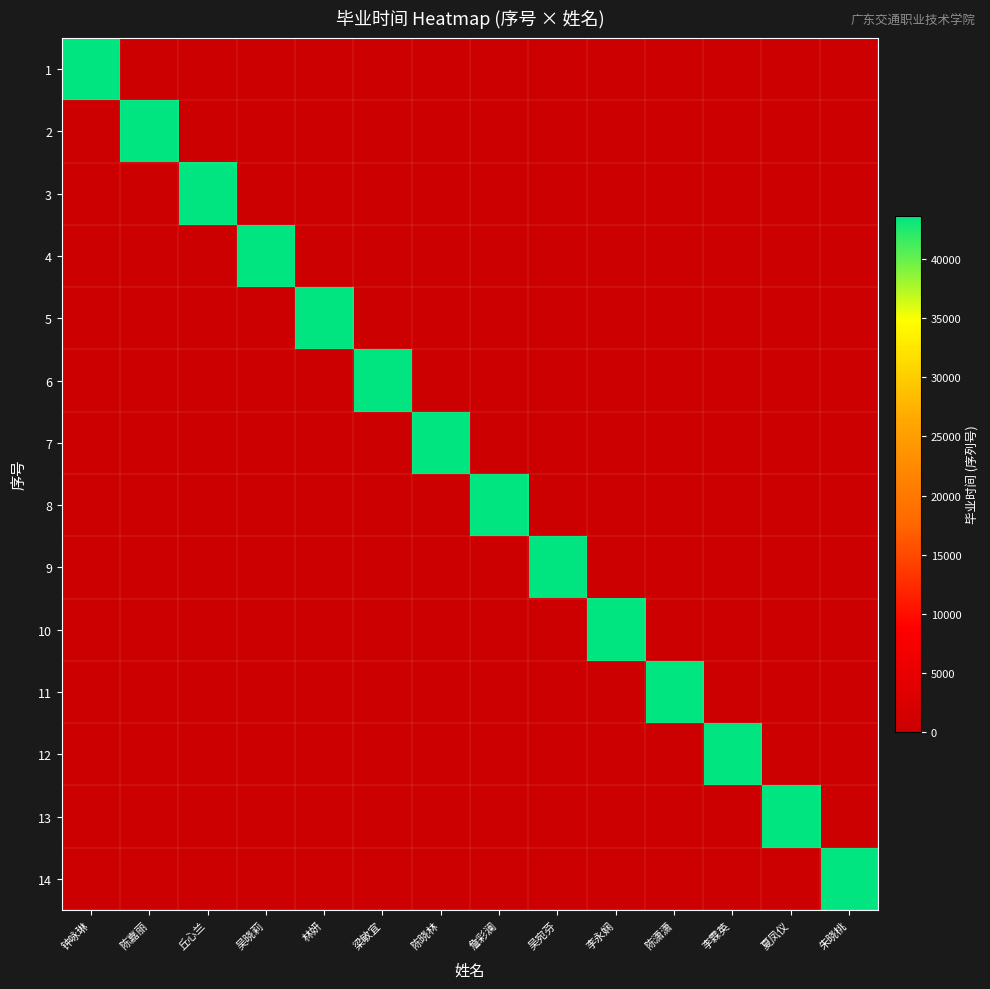

At 李霖英, list the series in order from smallest to largest.

1, 2, 3, 4, 5, 6, 7, 8, 9, 10, 11, 13, 14, 12